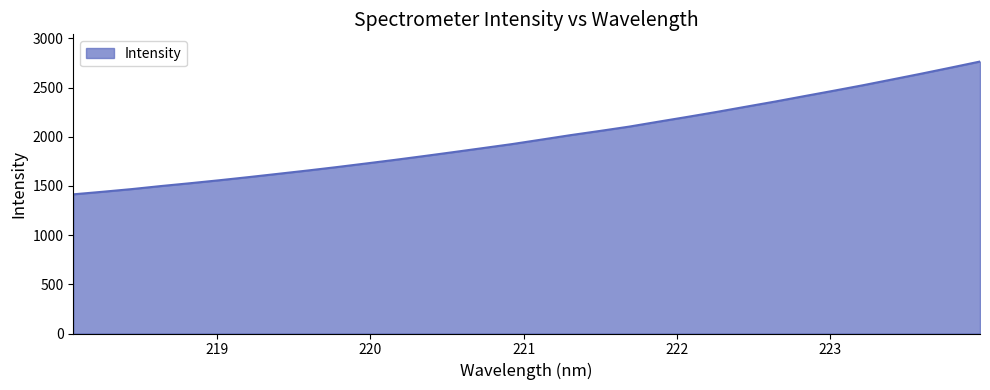

What is the difference between the maximum and minimum values?

1350.1